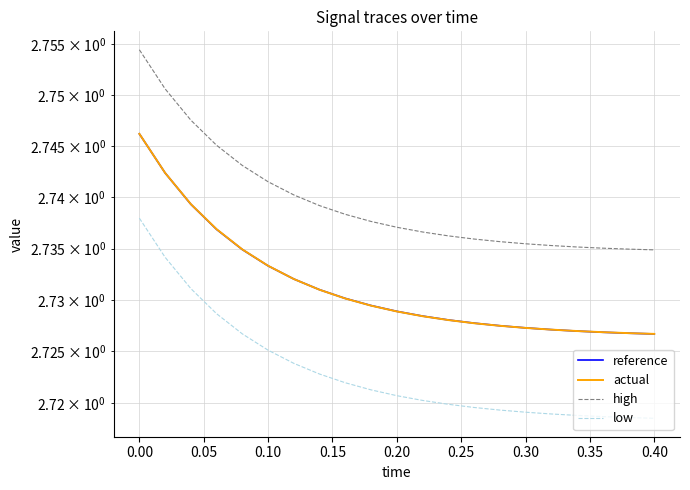

Reading left to right, what are all the values shown in this chart?

reference: 2.7	2.7	2.7	2.7	2.7	2.7	2.7	2.7	2.7	2.7	2.7	2.7	2.7	2.7	2.7	2.7	2.7	2.7	2.7	2.7	2.7
actual: 2.7	2.7	2.7	2.7	2.7	2.7	2.7	2.7	2.7	2.7	2.7	2.7	2.7	2.7	2.7	2.7	2.7	2.7	2.7	2.7	2.7
high: 2.8	2.8	2.7	2.7	2.7	2.7	2.7	2.7	2.7	2.7	2.7	2.7	2.7	2.7	2.7	2.7	2.7	2.7	2.7	2.7	2.7
low: 2.7	2.7	2.7	2.7	2.7	2.7	2.7	2.7	2.7	2.7	2.7	2.7	2.7	2.7	2.7	2.7	2.7	2.7	2.7	2.7	2.7